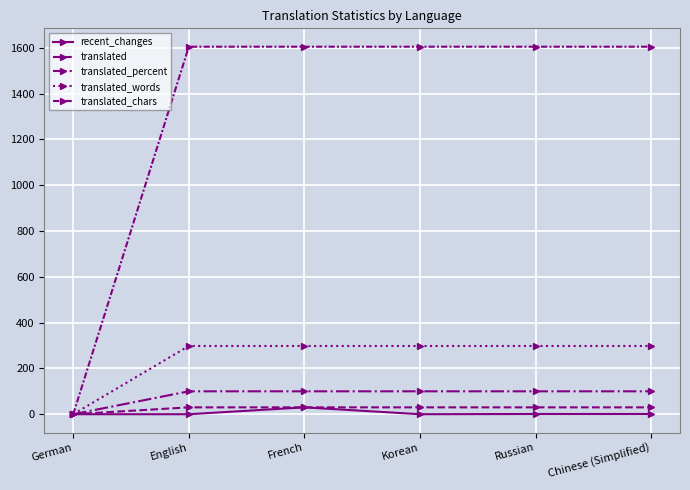

Does the chart have visible grid lines?

Yes